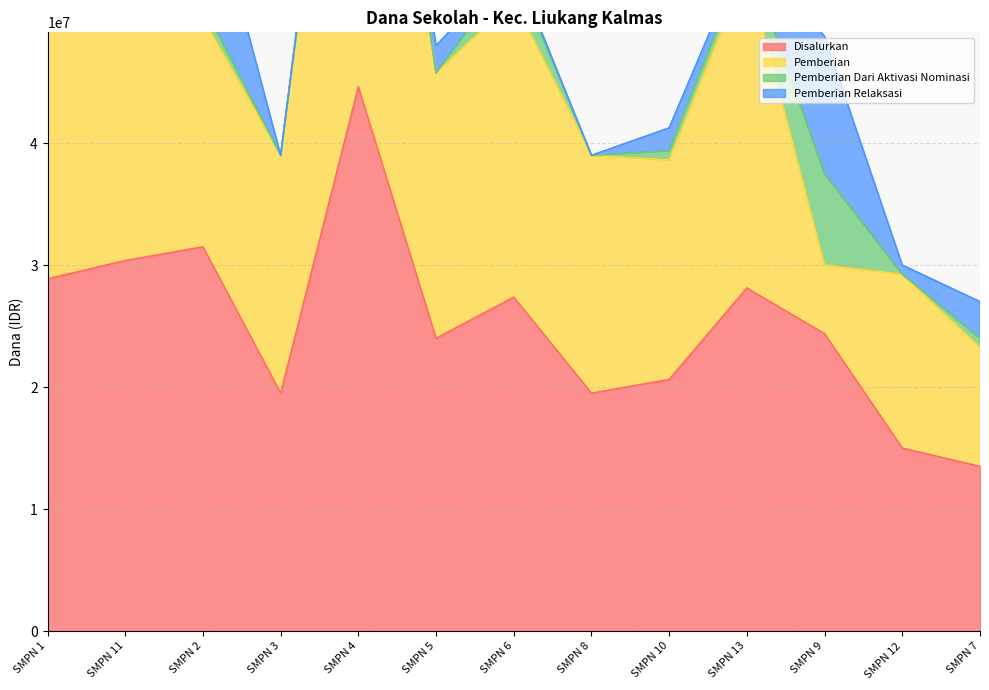

Reading left to right, list all the values displayed in this chart.

Pemberian: SMPN 1=21000000	SMPN 11=27375000	SMPN 2=18750000	SMPN 3=19500000	SMPN 4=43875000	SMPN 5=21750000	SMPN 6=24375000	SMPN 8=19500000	SMPN 10=18000000	SMPN 13=26250000	SMPN 9=5625000	SMPN 12=14250000	SMPN 7=9750000
Pemberian Relaksasi: SMPN 1=7875000	SMPN 11=3000000	SMPN 2=11625000	SMPN 3=0	SMPN 4=750000	SMPN 5=2250000	SMPN 6=375000	SMPN 8=0	SMPN 10=1875000	SMPN 13=750000	SMPN 9=11250000	SMPN 12=750000	SMPN 7=3000000
Disalurkan: SMPN 1=28875000	SMPN 11=30375000	SMPN 2=31500000	SMPN 3=19500000	SMPN 4=44625000	SMPN 5=24000000	SMPN 6=27375000	SMPN 8=19500000	SMPN 10=20625000	SMPN 13=28125000	SMPN 9=24375000	SMPN 12=15000000	SMPN 7=13500000
Pemberian Dari Aktivasi Nominasi: SMPN 1=0	SMPN 11=0	SMPN 2=1125000	SMPN 3=0	SMPN 4=0	SMPN 5=0	SMPN 6=2625000	SMPN 8=0	SMPN 10=750000	SMPN 13=1125000	SMPN 9=7500000	SMPN 12=0	SMPN 7=750000